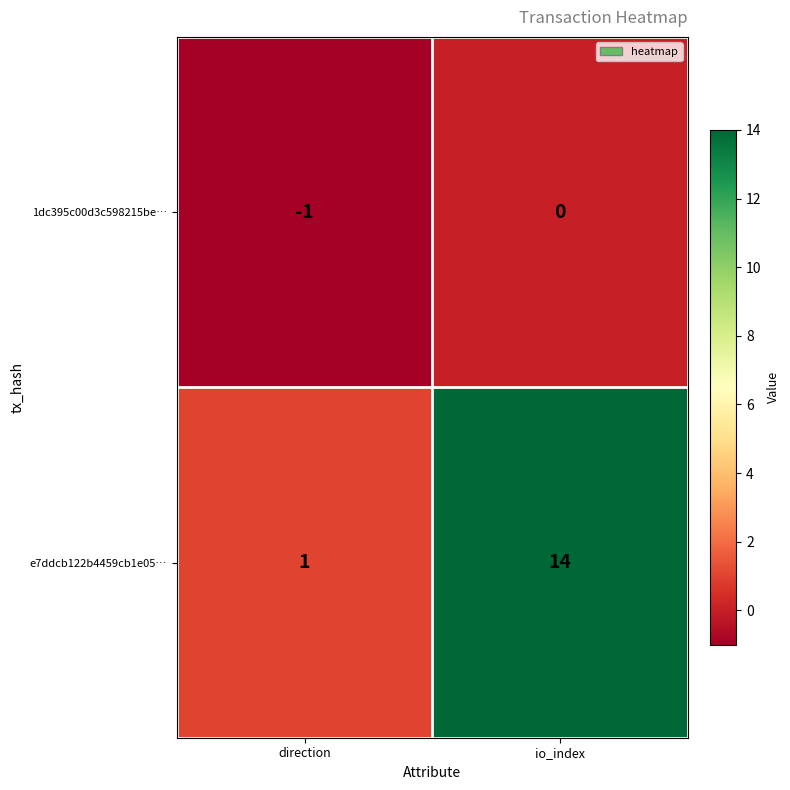

At which label does e7ddcb122b4459cb1e05… reach its peak?

io_index